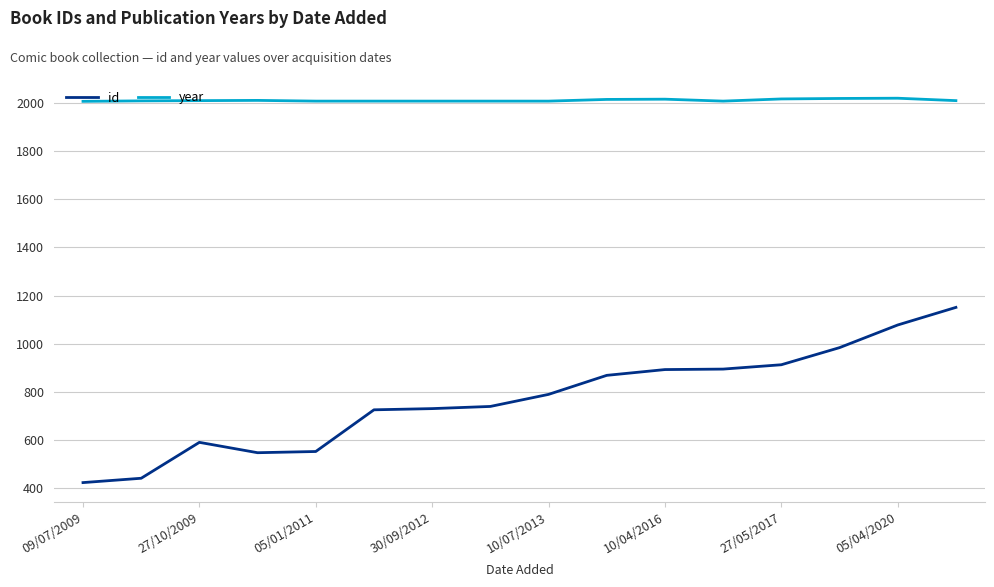

Which series has the largest total across all categories?

year